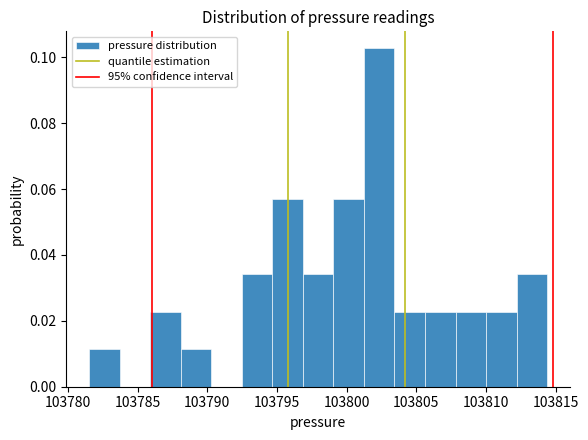

Reading left to right, list every bar in this chart as the range it spans on the x-axis followed by its height. Neither the bar edges nor the heights are printed on the chart, so give them approximately, as read against the axes.

103781.5 to 103783.5: 0.012
103783.5 to 103786.0: 0
103786.0 to 103788.0: 0.022
103788.0 to 103790.5: 0.012
103790.5 to 103792.5: 0
103792.5 to 103794.5: 0.034
103794.5 to 103797.0: 0.058
103797.0 to 103799.0: 0.034
103799.0 to 103801.0: 0.058
103801.0 to 103803.5: 0.102
103803.5 to 103805.5: 0.022
103805.5 to 103808.0: 0.022
103808.0 to 103810.0: 0.022
103810.0 to 103812.0: 0.022
103812.0 to 103814.5: 0.034